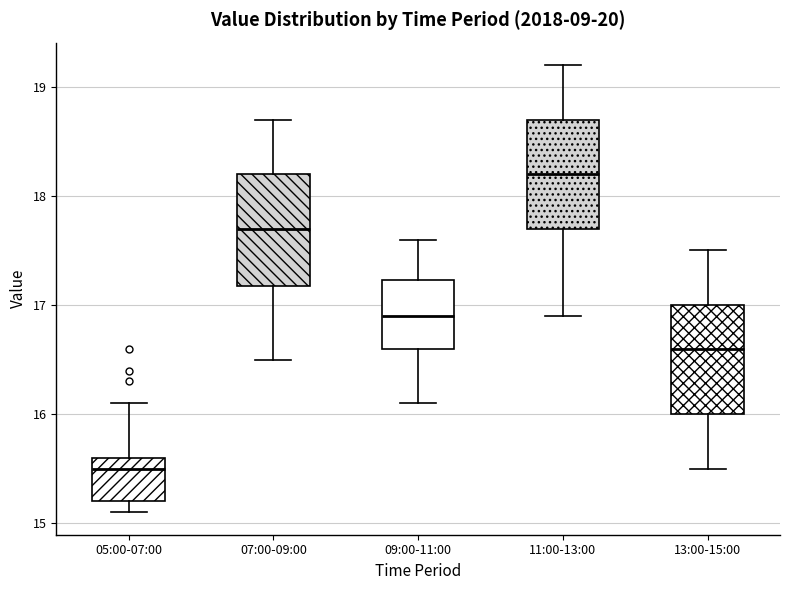

Reading left to right, read every box against the y-axis: the position of its median line, the range the box covers, and the ends of its whiskers. The values are not printed on the chart, so give them approximately, as read against the axis.

05:00-07:00: median 15.5, box 15.2 to 15.6, whiskers 15.1 to 16.1
07:00-09:00: median 17.7, box 17.2 to 18.2, whiskers 16.5 to 18.7
09:00-11:00: median 16.9, box 16.6 to 17.2, whiskers 16.1 to 17.6
11:00-13:00: median 18.2, box 17.7 to 18.7, whiskers 16.9 to 19.2
13:00-15:00: median 16.6, box 16.0 to 17.0, whiskers 15.5 to 17.5